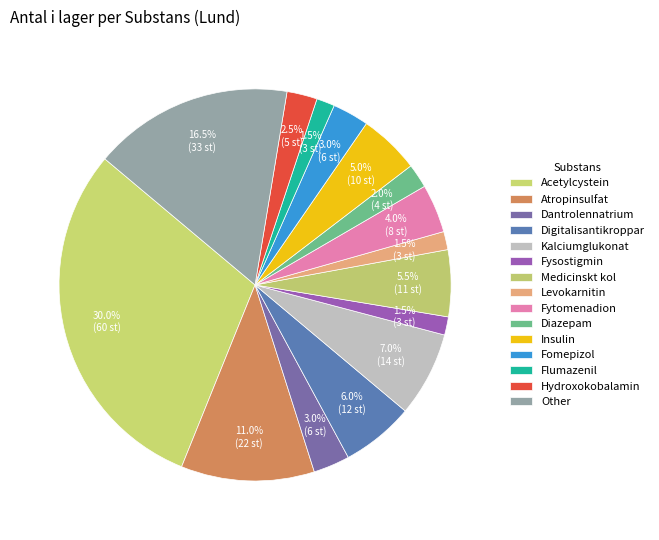

How many slices are in this pie chart?

15